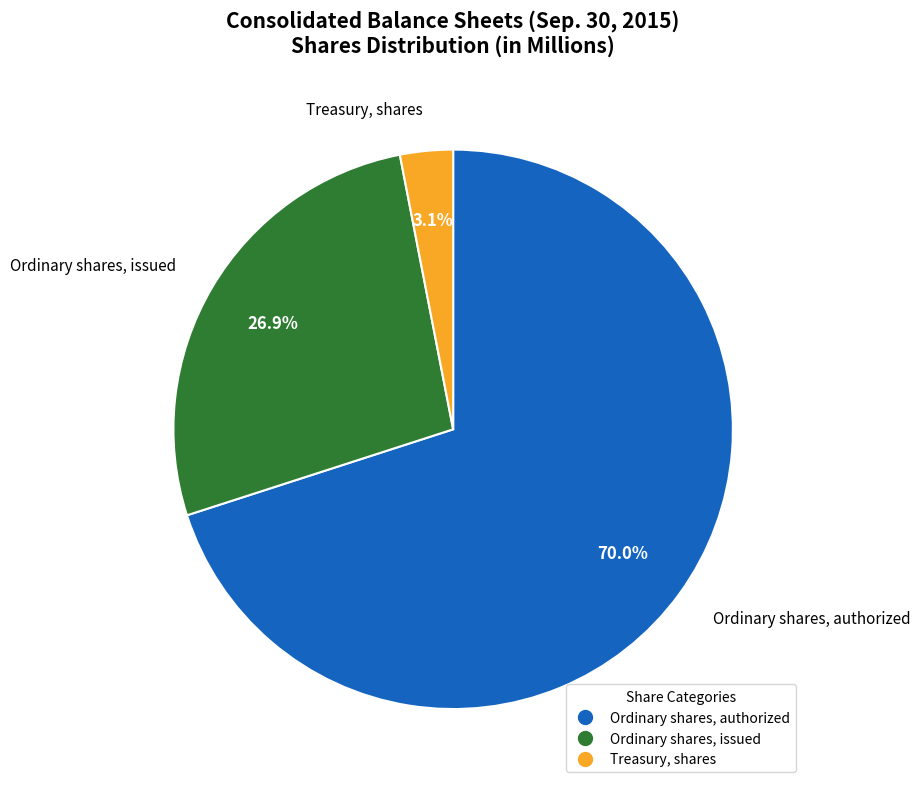

What percentage is NOT represented by Treasury, shares?

96.9%